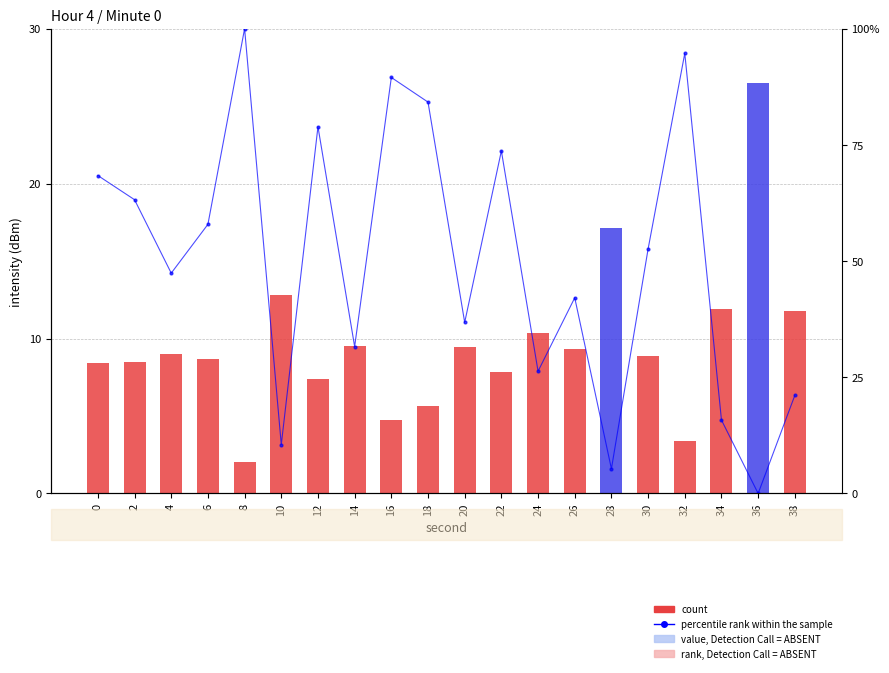

What is the value of the count bar at the 10th from the left?

5.6